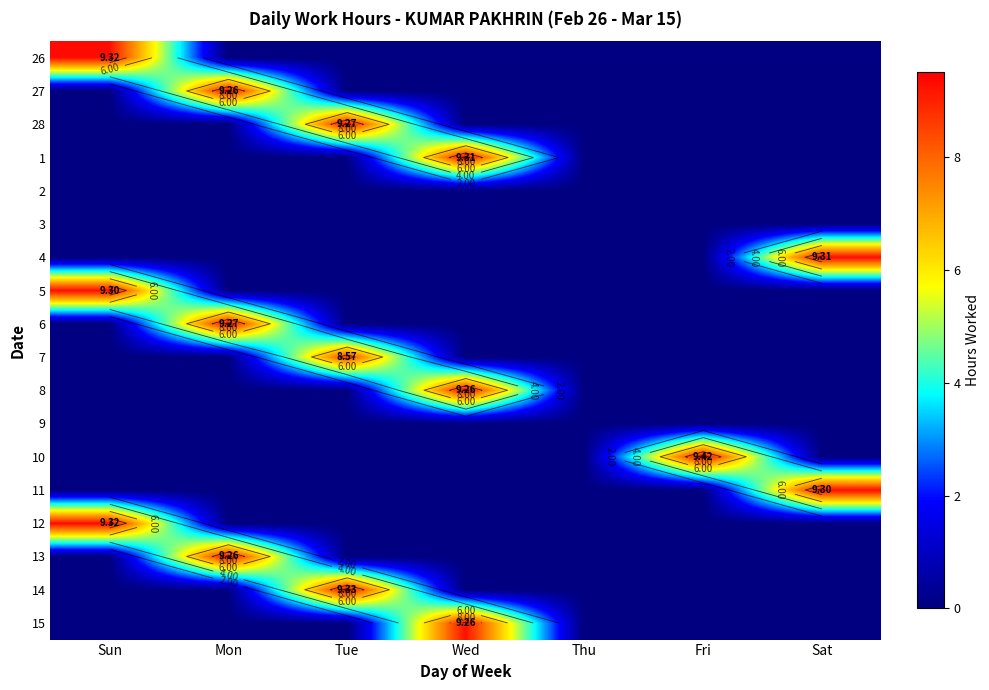

Count the number of categories in the chart.

7